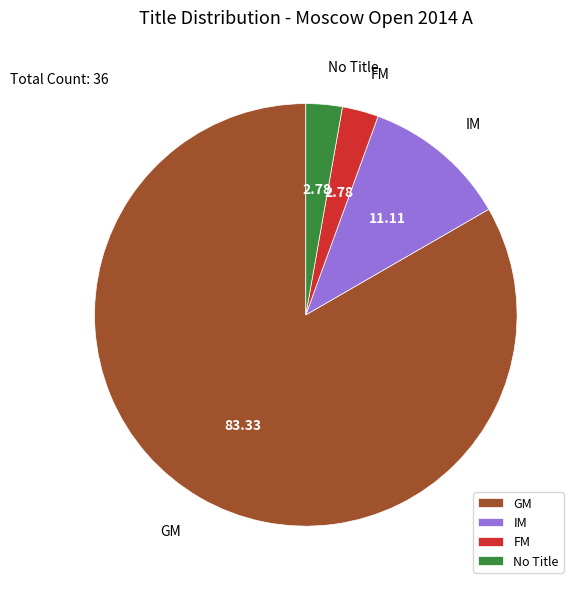

Between IM and GM, which is larger?

GM